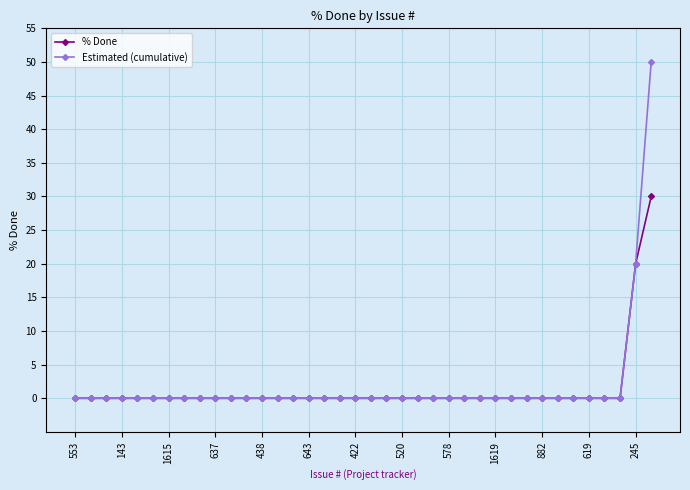

Rank the series by their maximum value, from lowest to highest.

% Done, Estimated (cumulative)